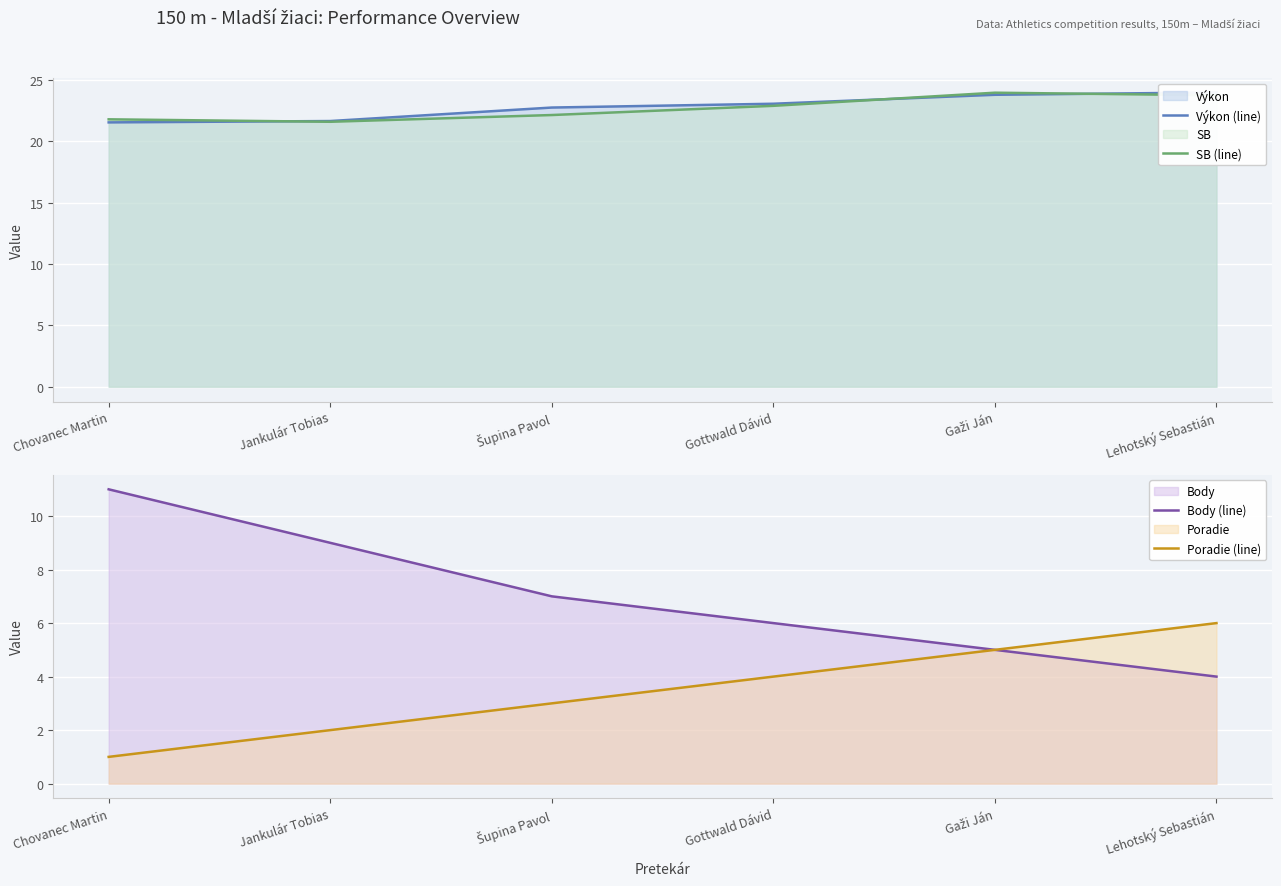

Reading right to left, extract all data points from this chart.

Výkon (line): 24.0	23.8	23.1	22.8	21.7	21.6
SB (line): 23.8	24.0	22.9	22.1	21.6	21.8
Body (line): 4.0	5.0	6.0	7.0	9.0	11.0
Poradie (line): 6.0	5.0	4.0	3.0	2.0	1.0